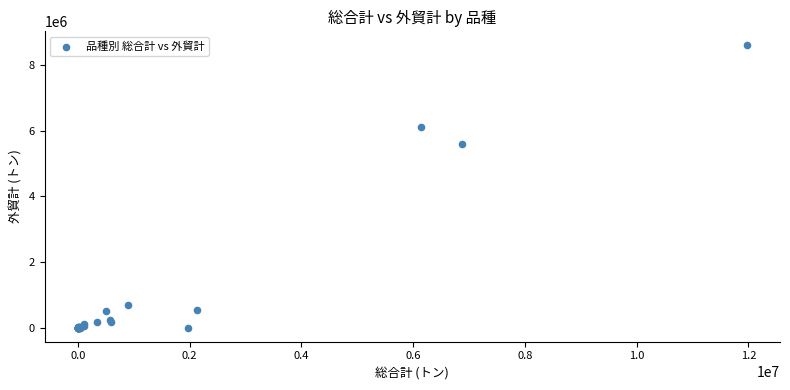

What Y value in the scatter plot is closest to 4299223?

5605890